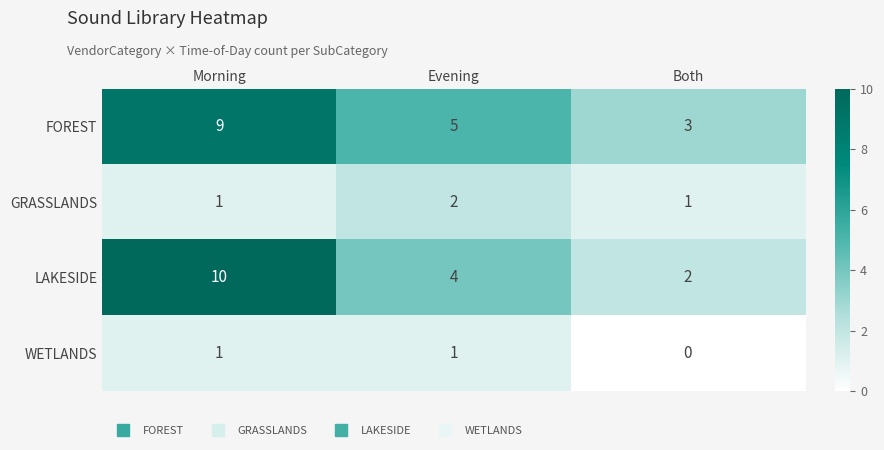

What is the greatest value displayed?

10